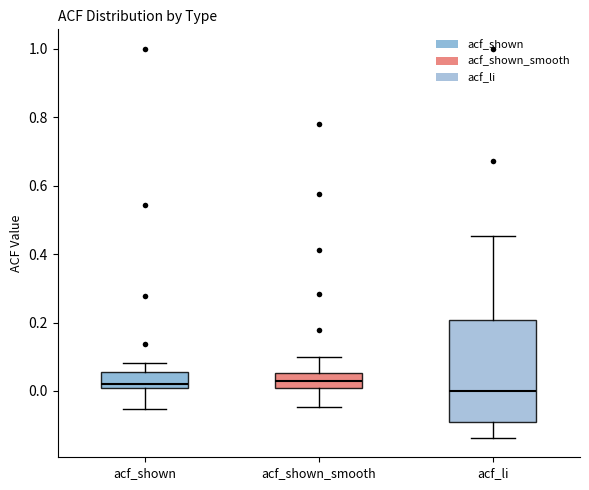

Reading left to right, read every box against the y-axis: the position of its median line, the range the box covers, and the ends of its whiskers. The values are not printed on the chart, so give them approximately, as read against the axis.

acf_shown: median 0.02, box 0.00 to 0.06, whiskers -0.06 to 0.08
acf_shown_smooth: median 0.04, box 0.00 to 0.06, whiskers -0.04 to 0.10
acf_li: median 0.00, box -0.10 to 0.20, whiskers -0.14 to 0.46